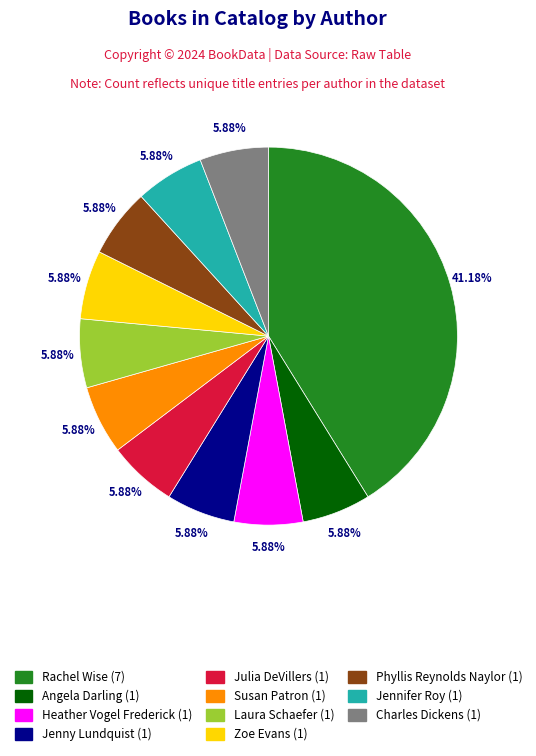

Is there a majority slice in this chart?

No